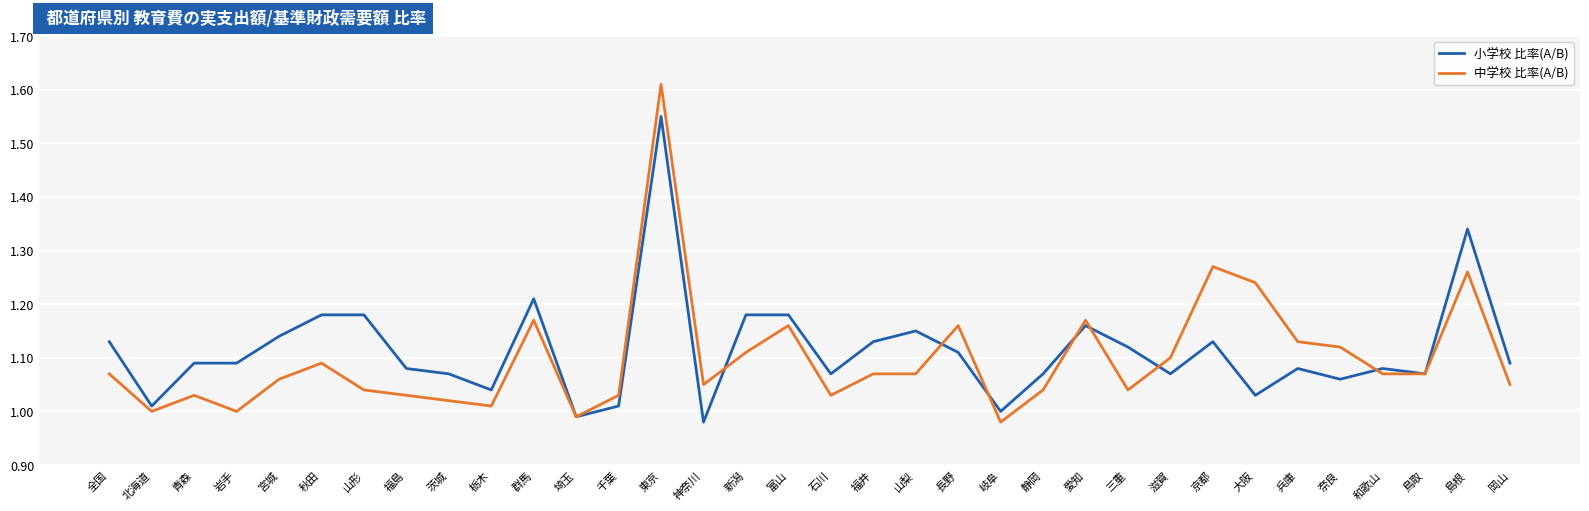

Which series has the widest spread of values?

中学校 比率(A/B)